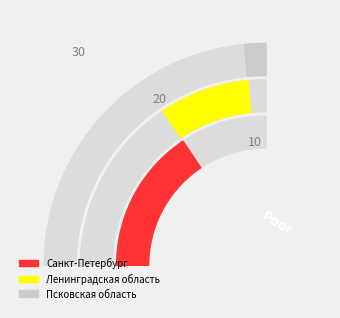

Count the number of slices in the pie.

3